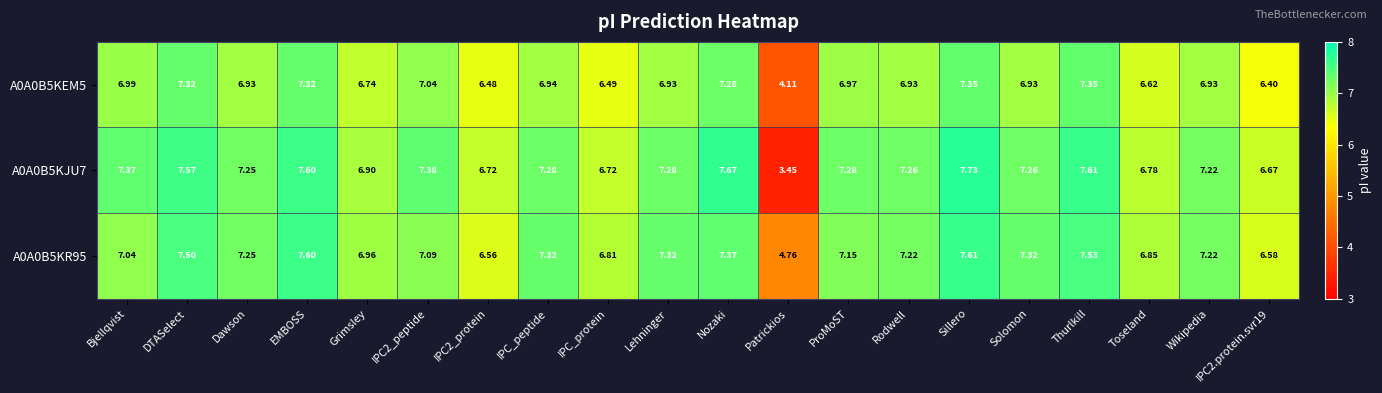

At which category is the sum across all series the highest?

Sillero